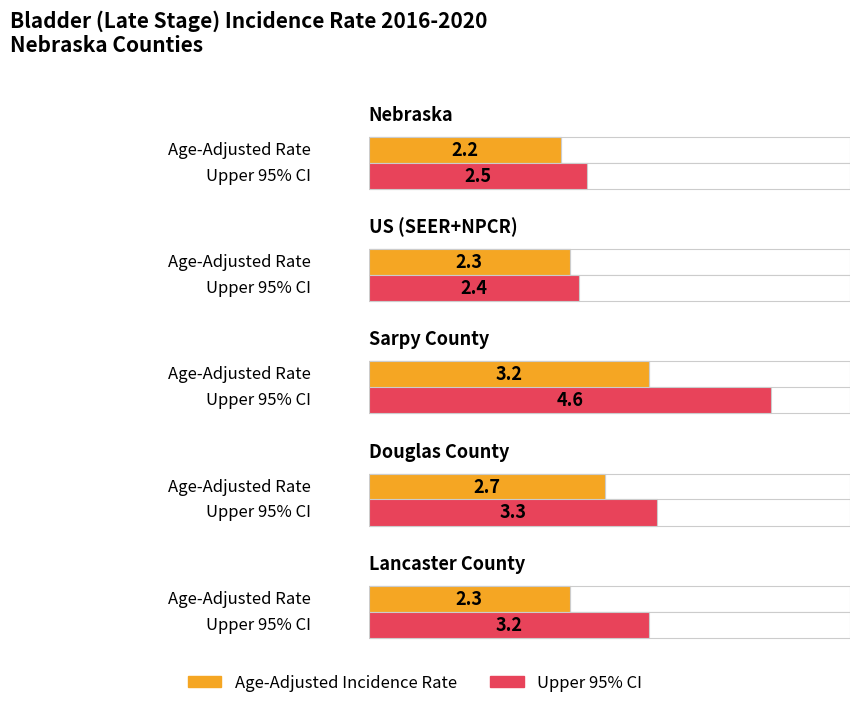

Which series has the largest range (max minus min)?

Upper 95% CI